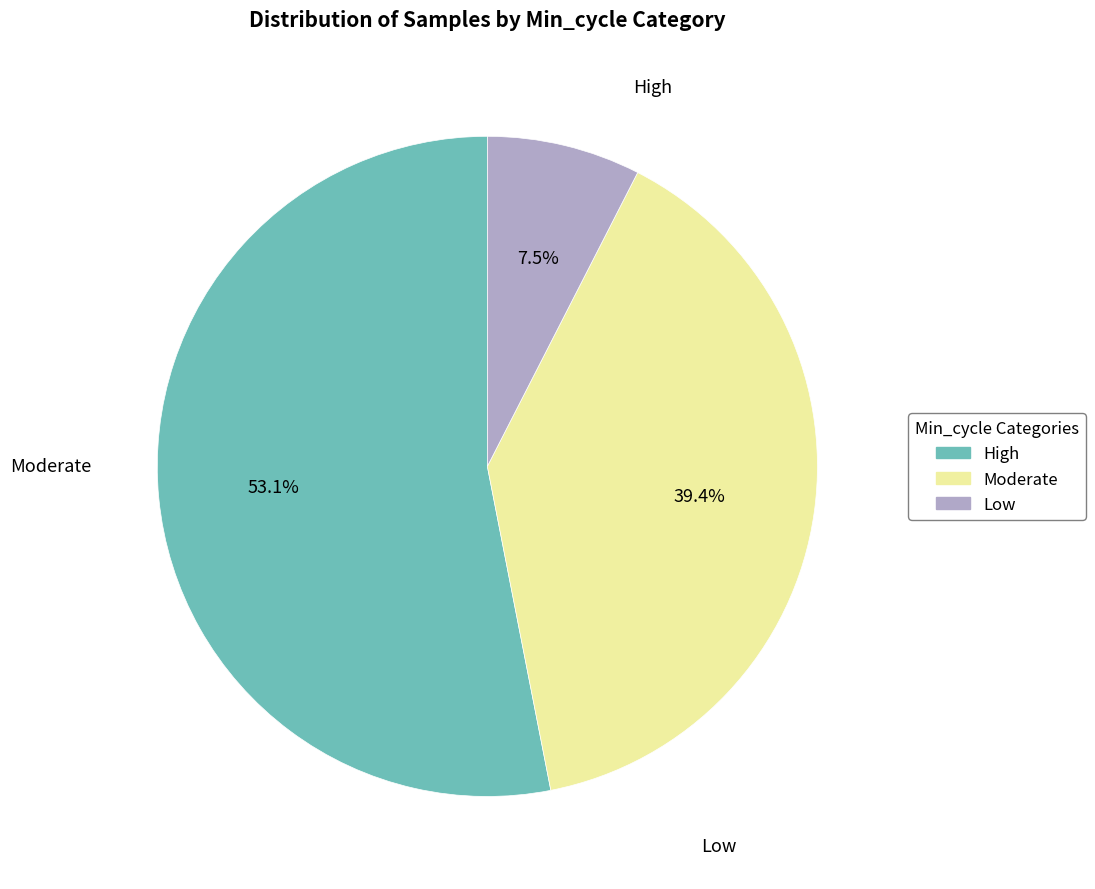

How many segments does this pie chart have?

3